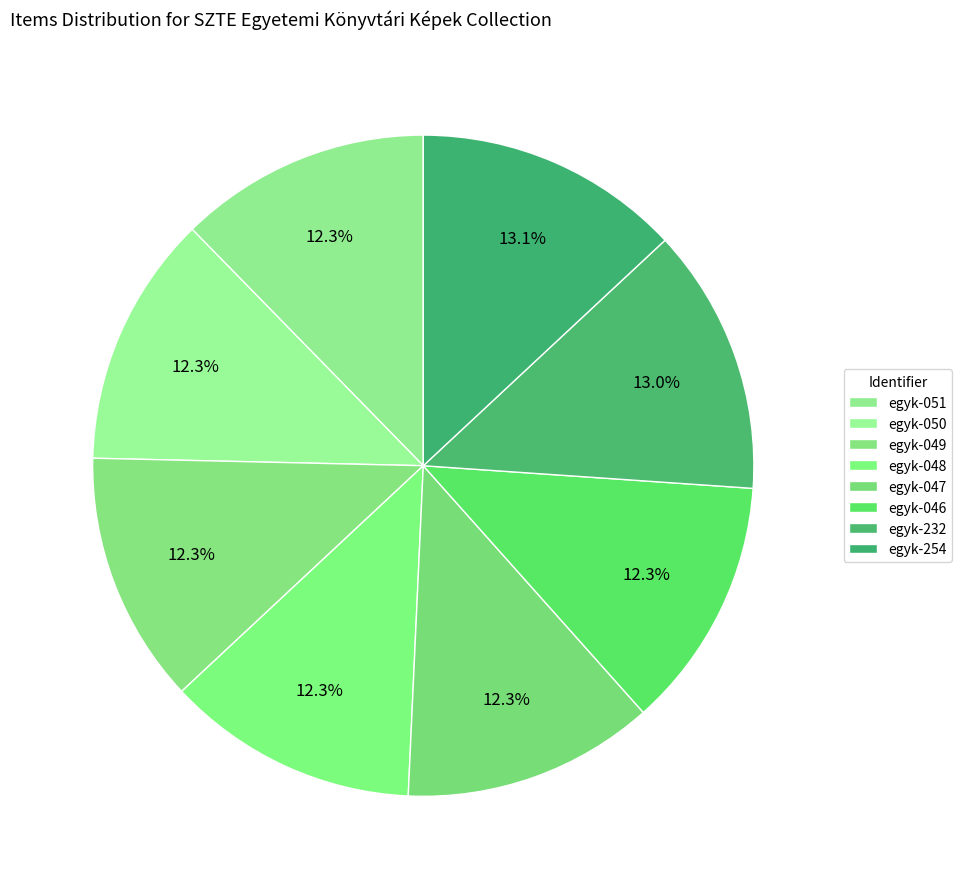

How many slices are in this pie chart?

8